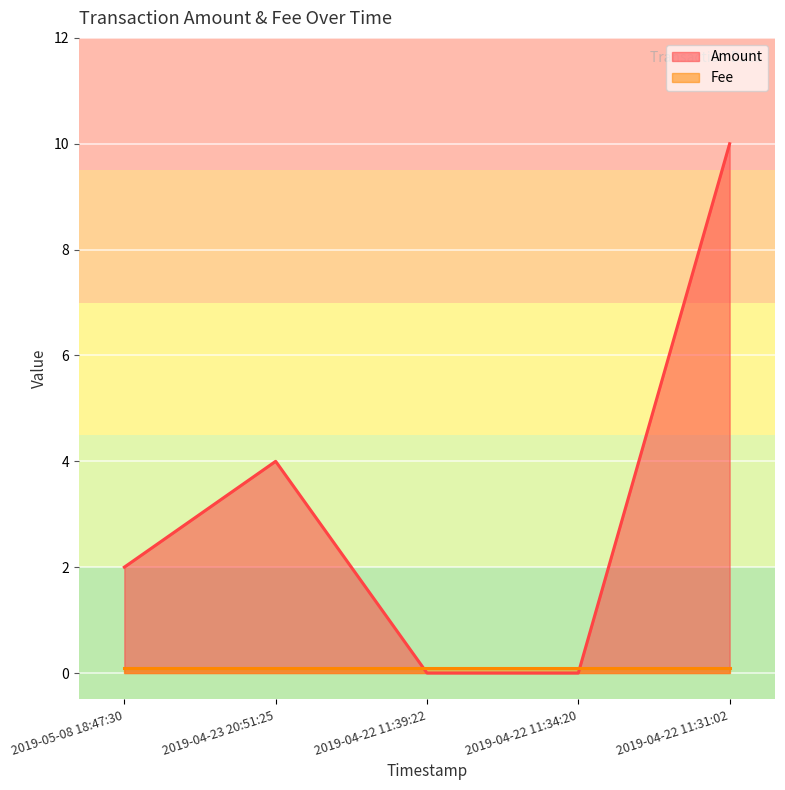

List the labels in order of value, smallest first.

2019-04-22 11:39:22, 2019-04-22 11:34:20, 2019-05-08 18:47:30, 2019-04-23 20:51:25, 2019-04-22 11:31:02